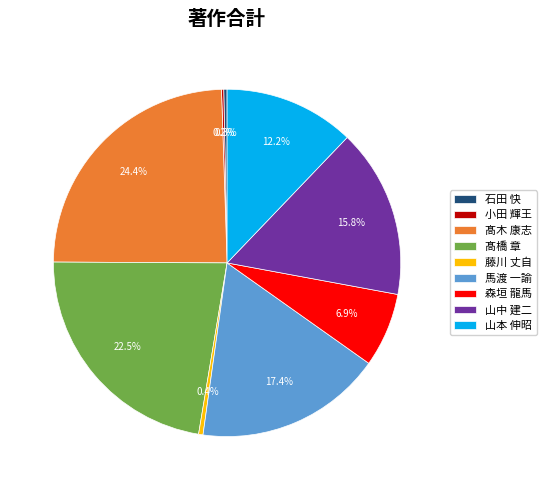

To the nearest percent, what portion does 髙木 康志 represent?

24%